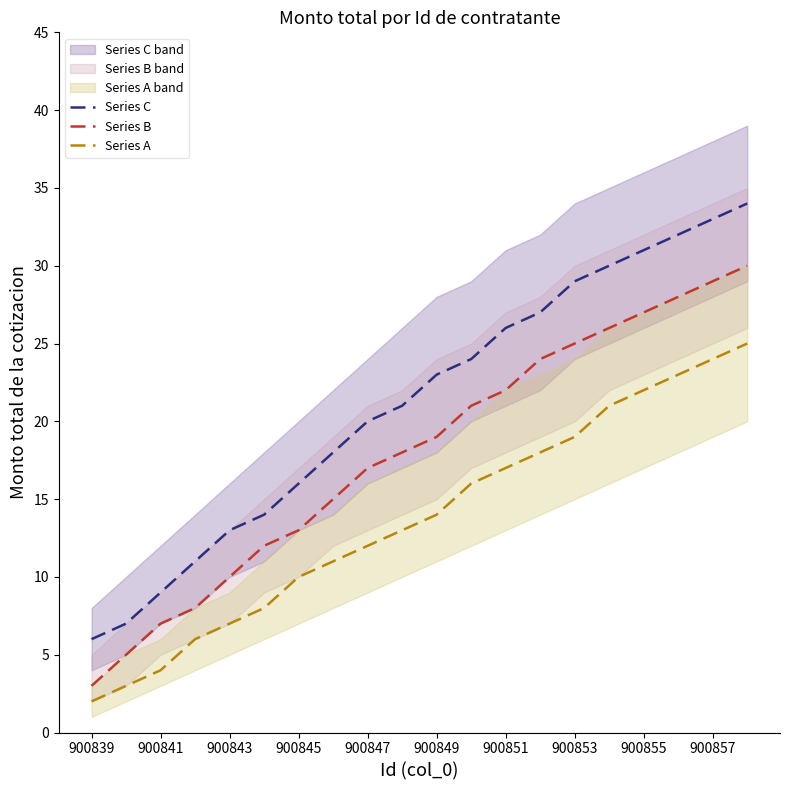

True or false: Series A and Series B intersect in this chart.

False